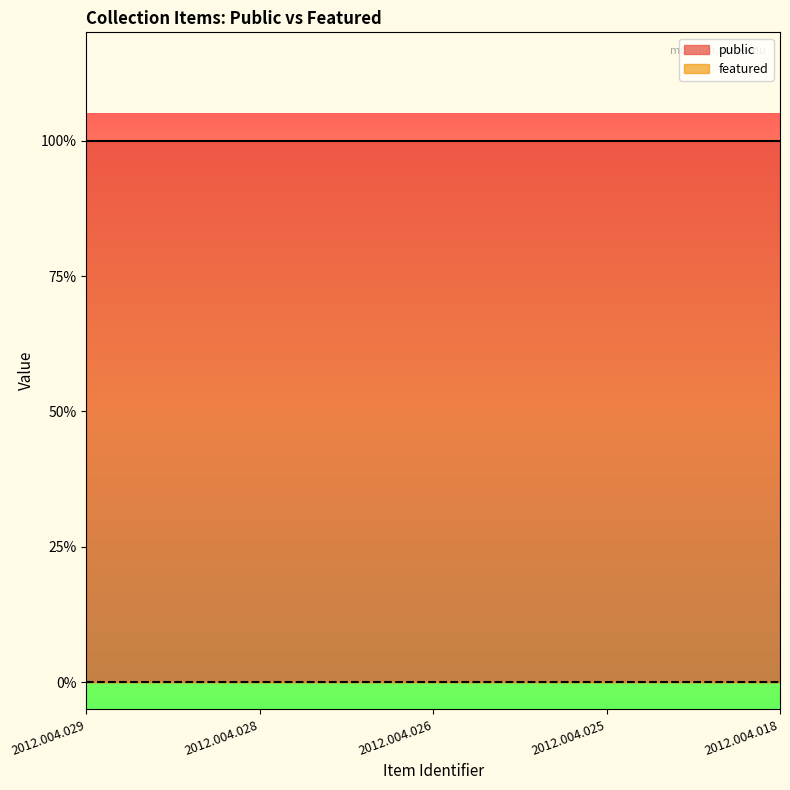

How many lines are shown in the chart?

2